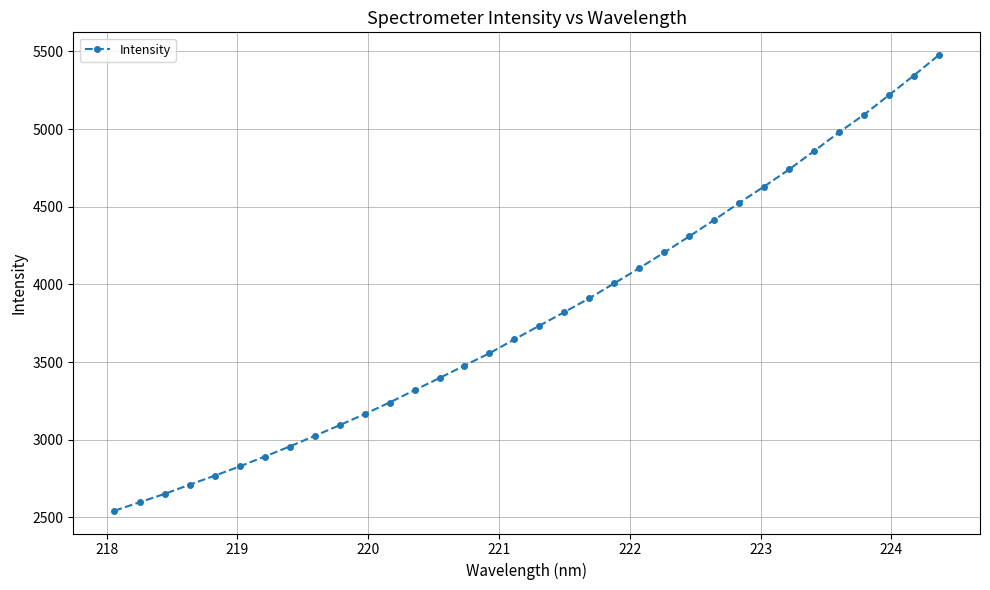

Count the number of values greater than 3734.

17